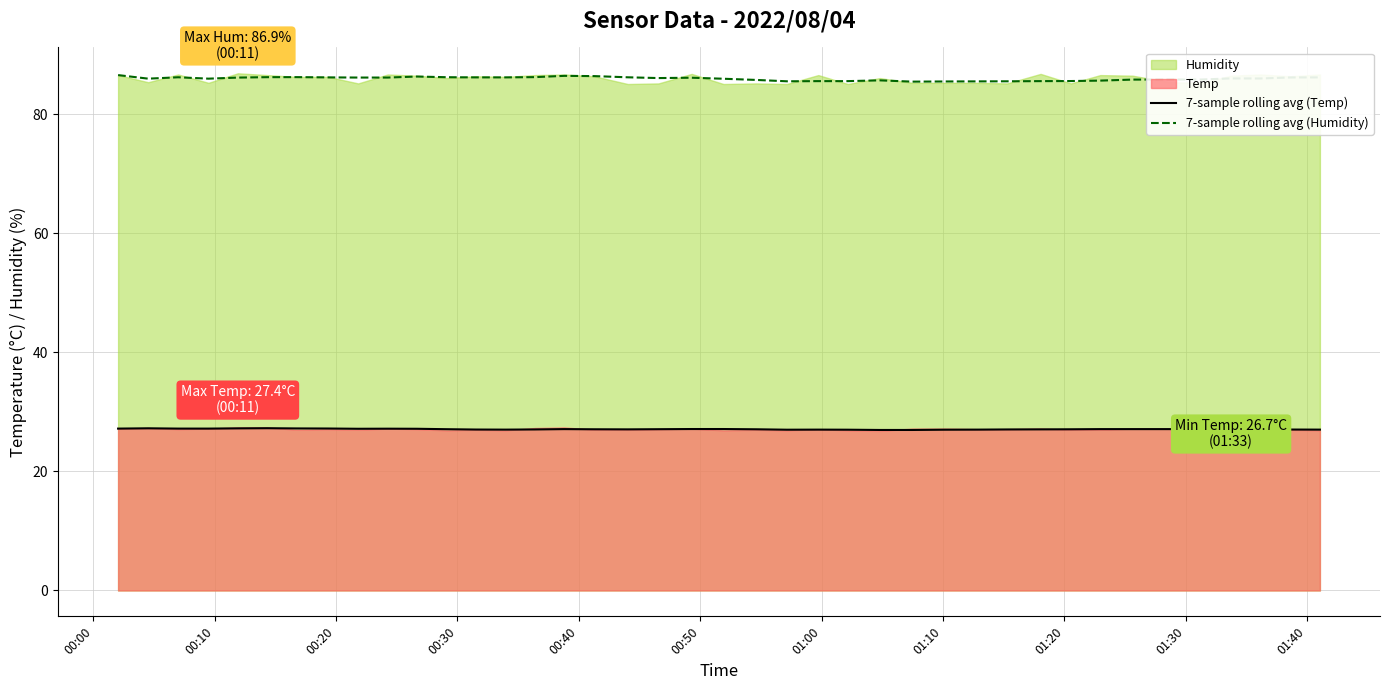

True or false: 7-sample rolling avg (Temp) and 7-sample rolling avg (Humidity) intersect in this chart.

False